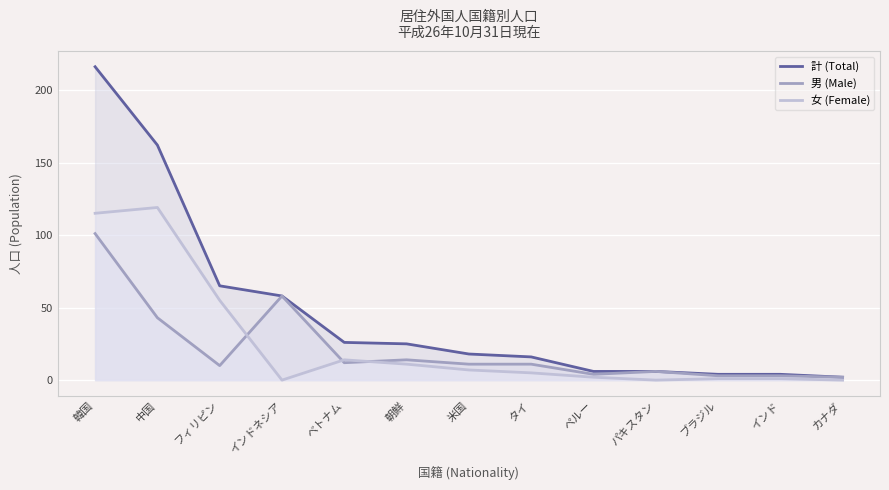

What is the label of the 13th point from the left?

カナダ